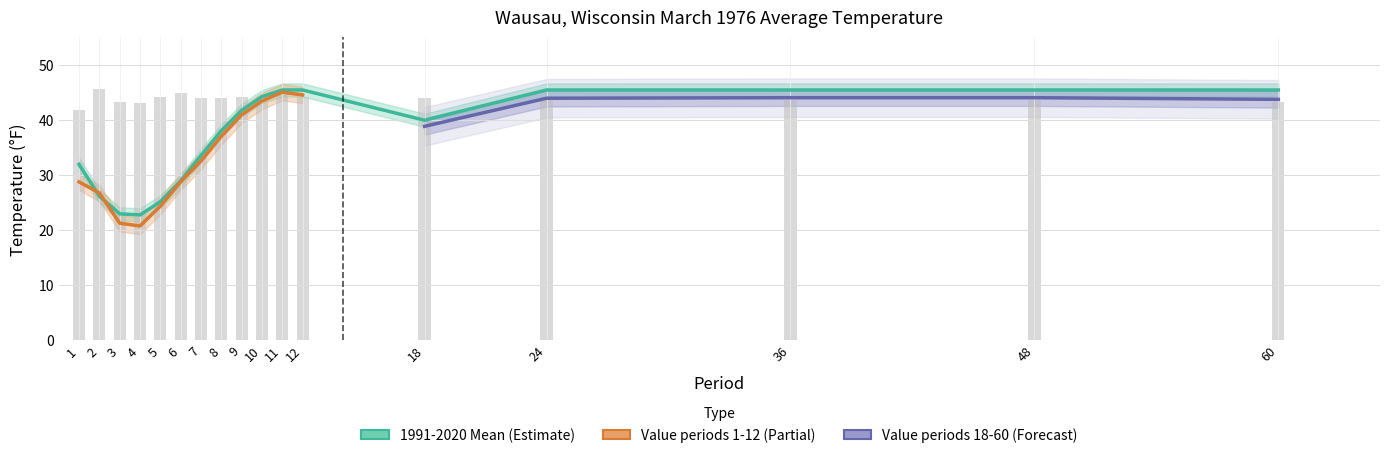

Which category has the highest value in the Value series?

11